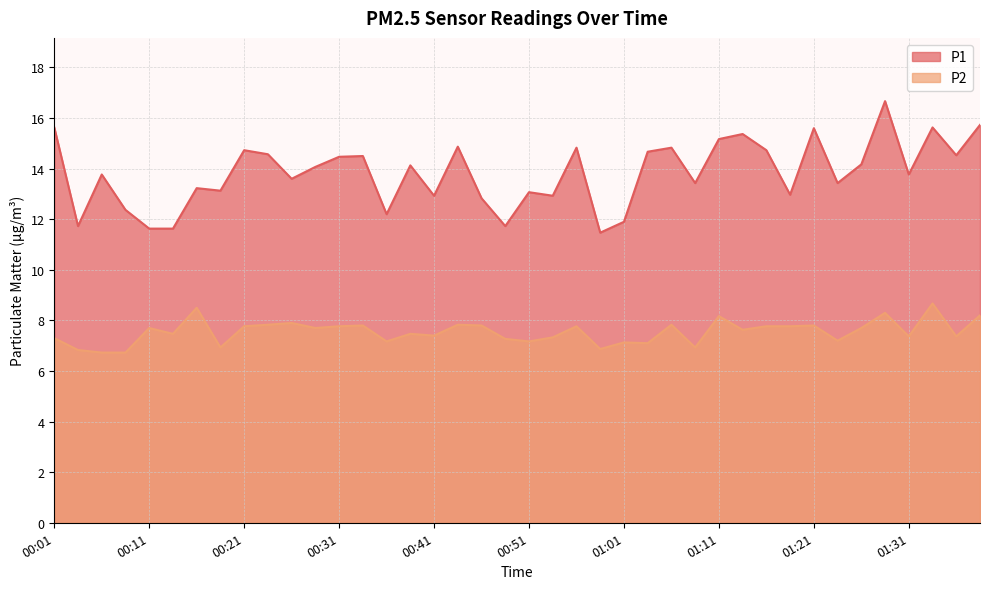

True or false: P1 and P2 intersect in this chart.

False